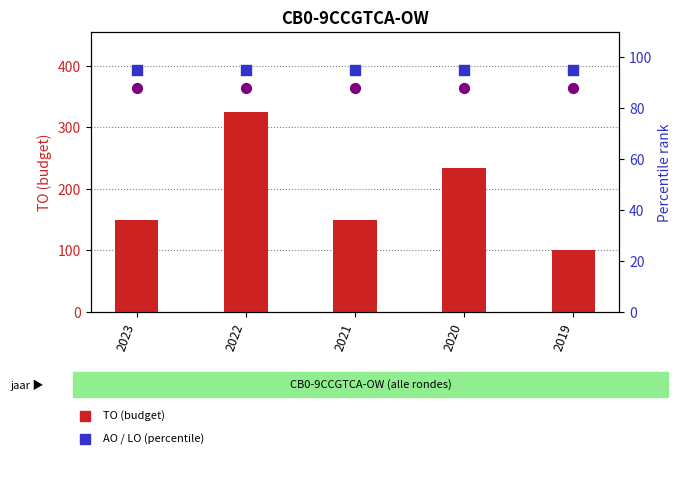

At which category is the sum across all series the highest?

2022